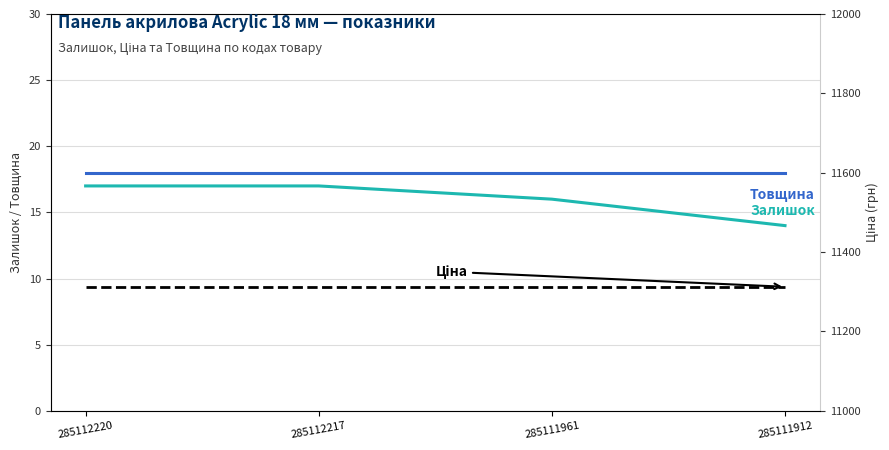

What is the difference between the second highest and second lowest values in the Залишок series?

1.0